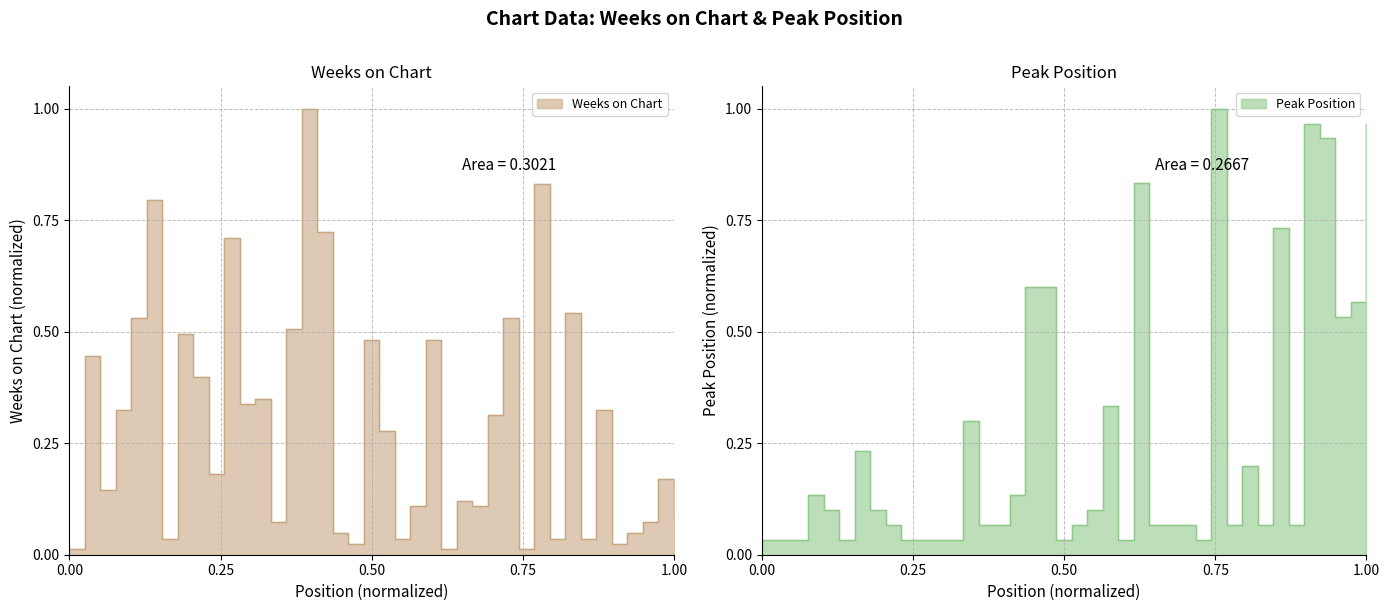

Which series has the largest total across all categories?

Weeks on Chart